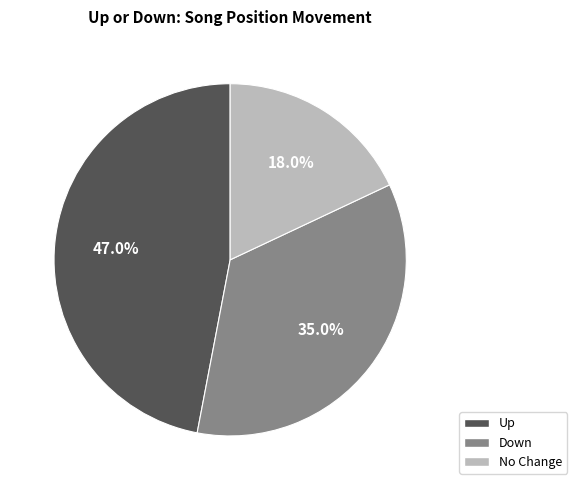

Which has a higher value, Up or No Change?

Up